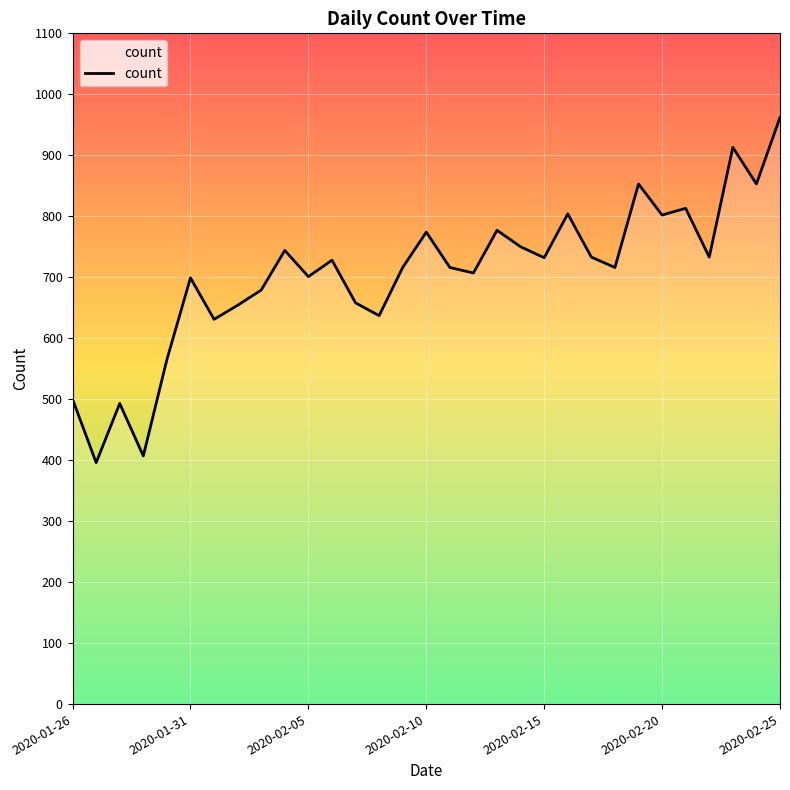

What is the difference between the maximum and minimum values?

566